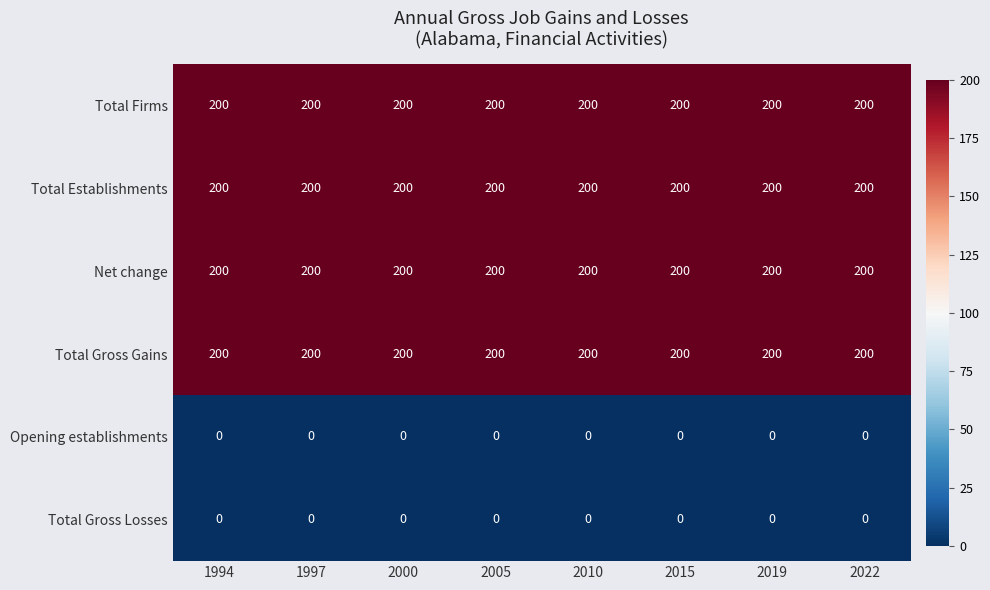

How many distinct data groups are displayed?

6